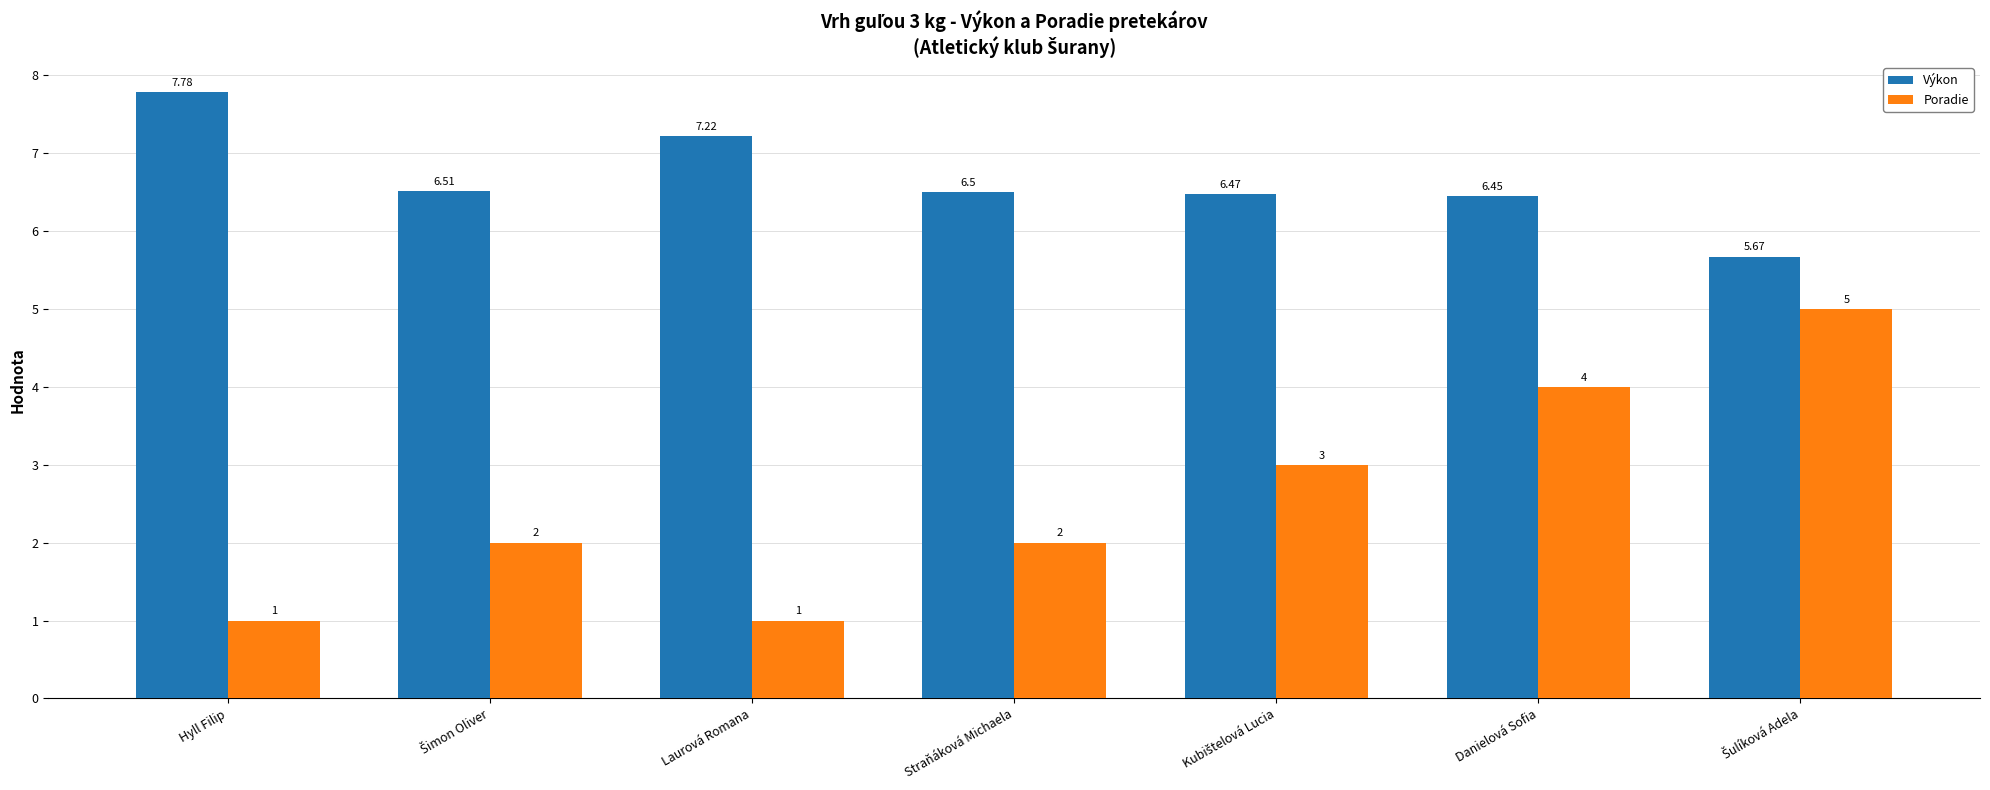

Does the chart contain any negative values?

No